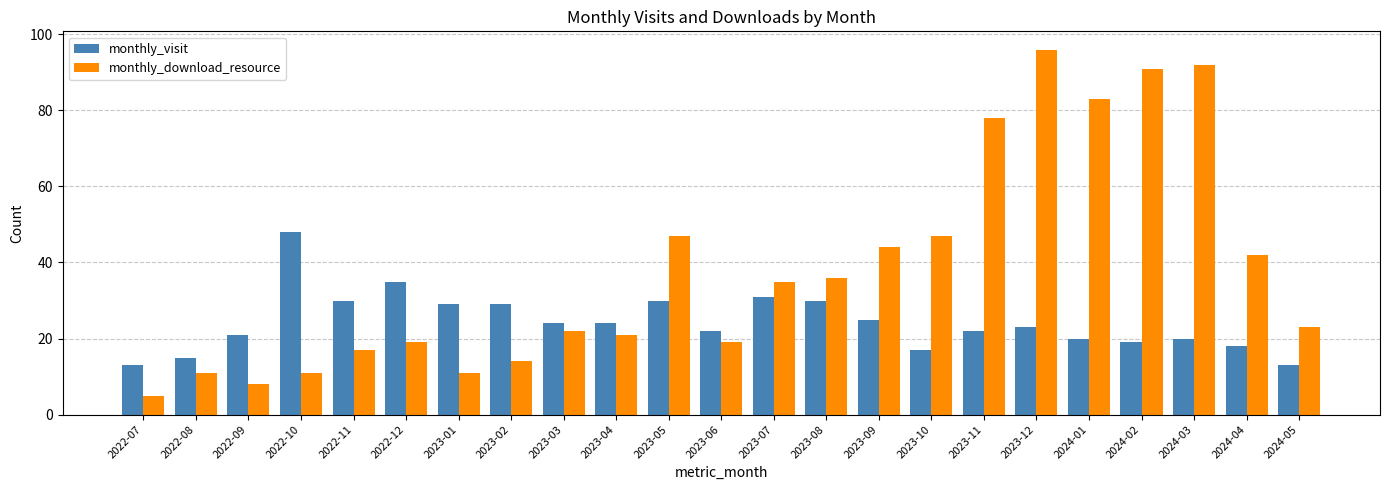

True or false: monthly_visit has a value of 7 at 2023-04.

False